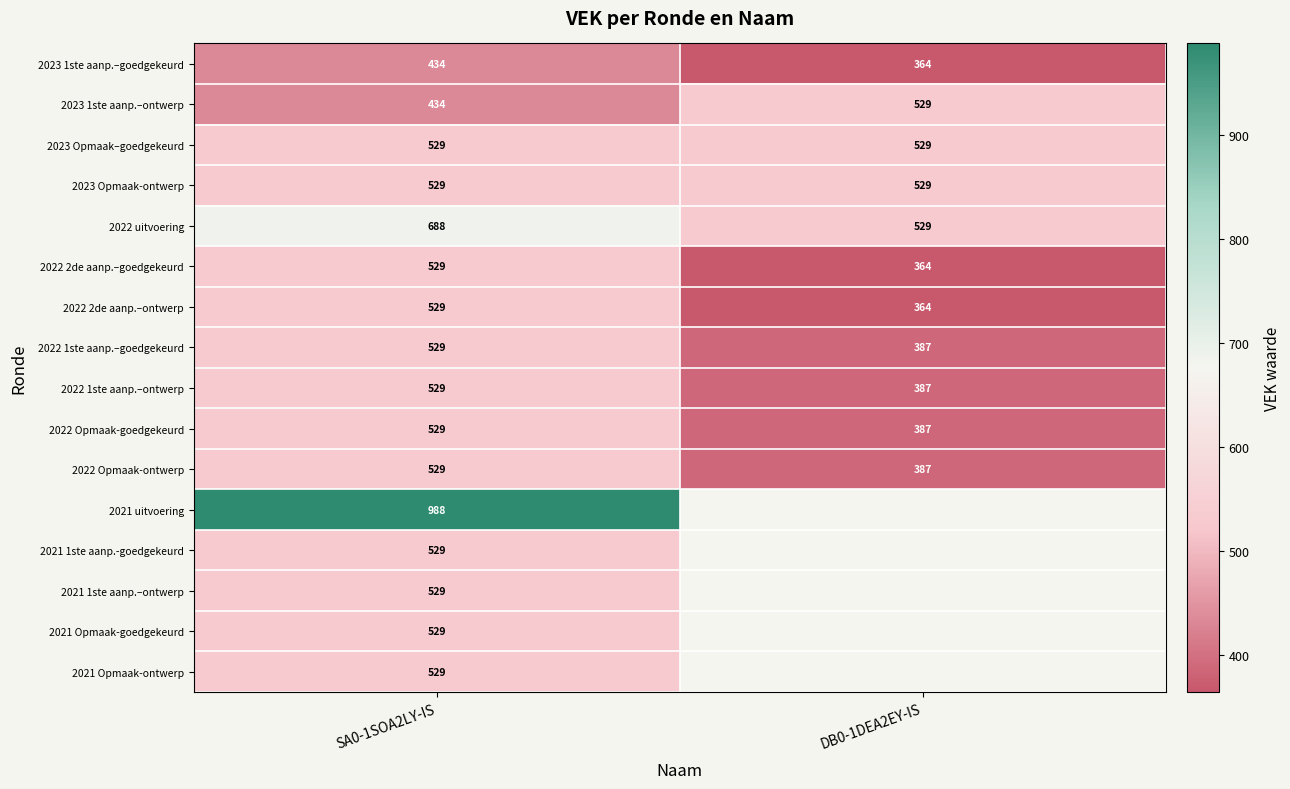

What is the total value across all series at SA0-1SOA2LY-IS?

8892